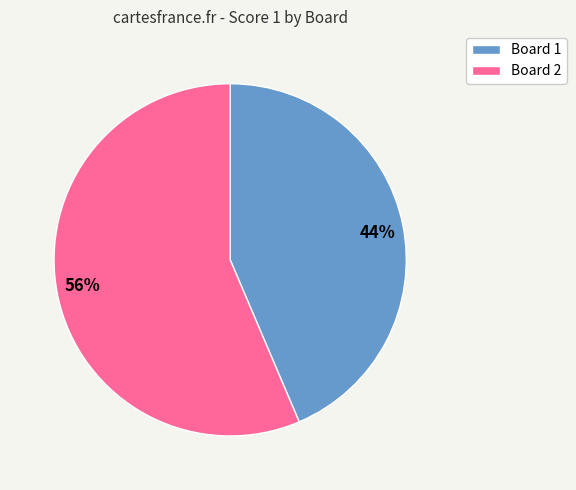

To the nearest percent, what is the combined percentage of 56% and 44%?

100%